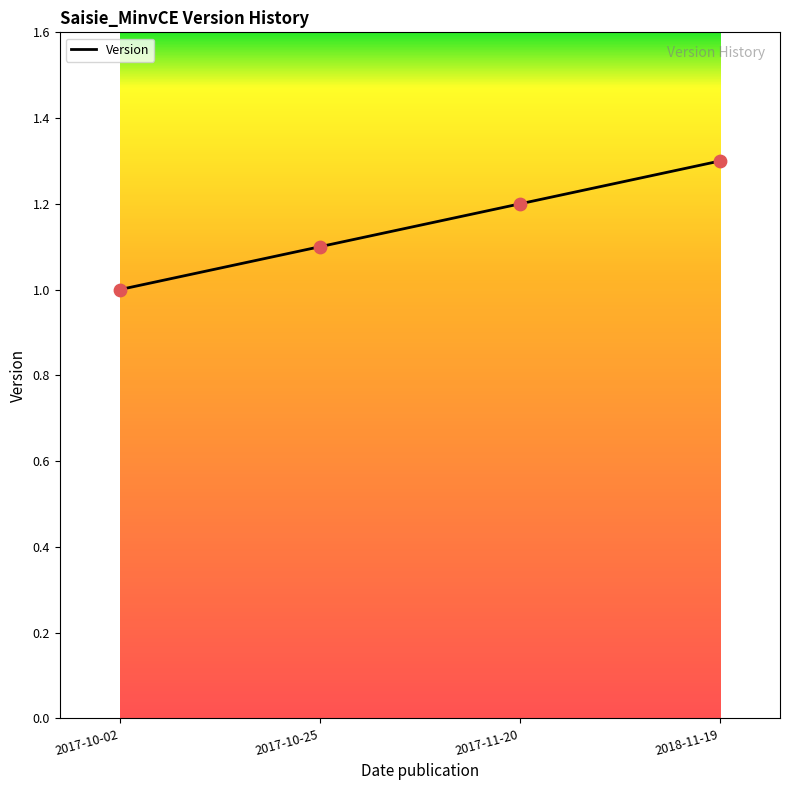

What is the ratio of the value at 2018-11-19 to the value at 2017-10-02?

1.3